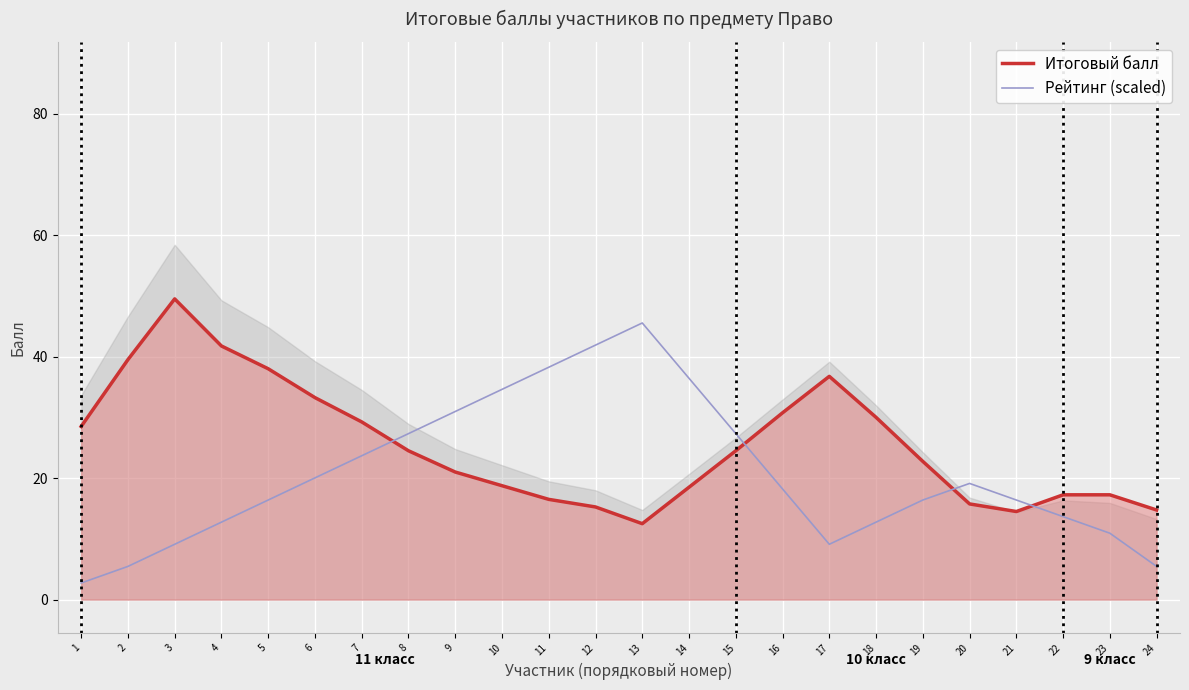

At 17, list the series in order from smallest to largest.

Рейтинг (scaled), Итоговый балл